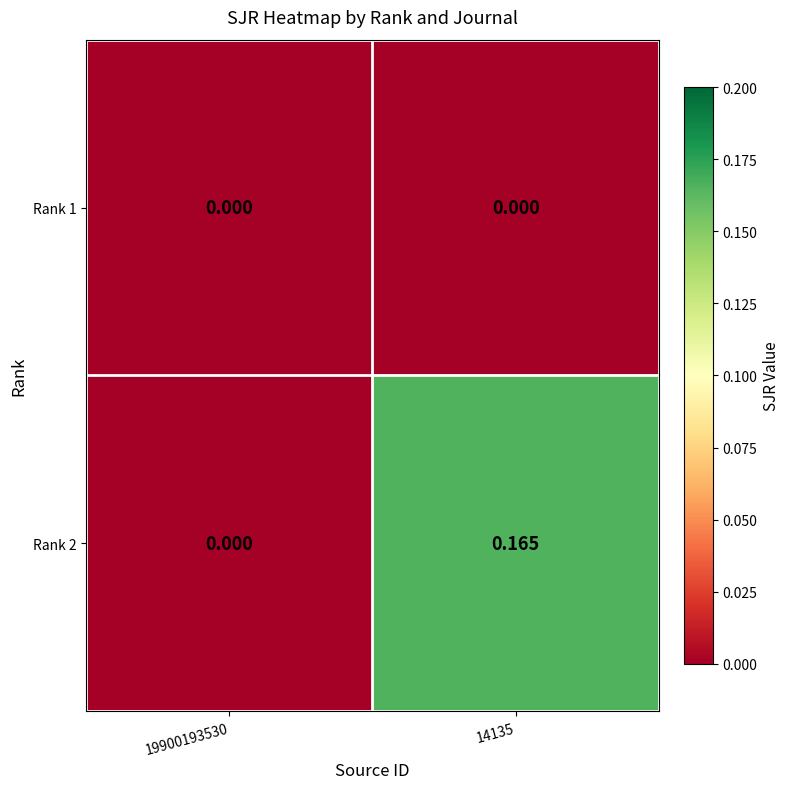

Is the value of Rank 2 at 14135 greater than the value of Rank 1 at 19900193530?

Yes